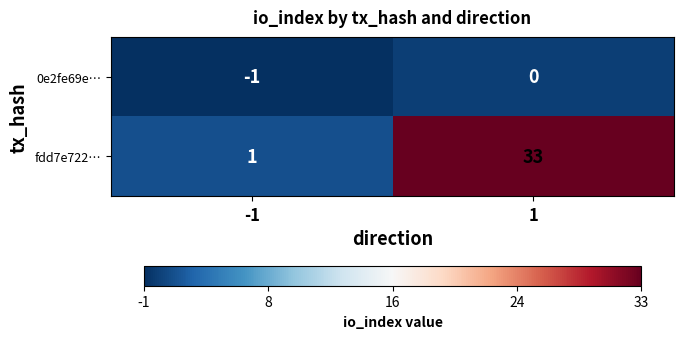

Between -1 and 1, which series saw the biggest shift?

fdd7e722…